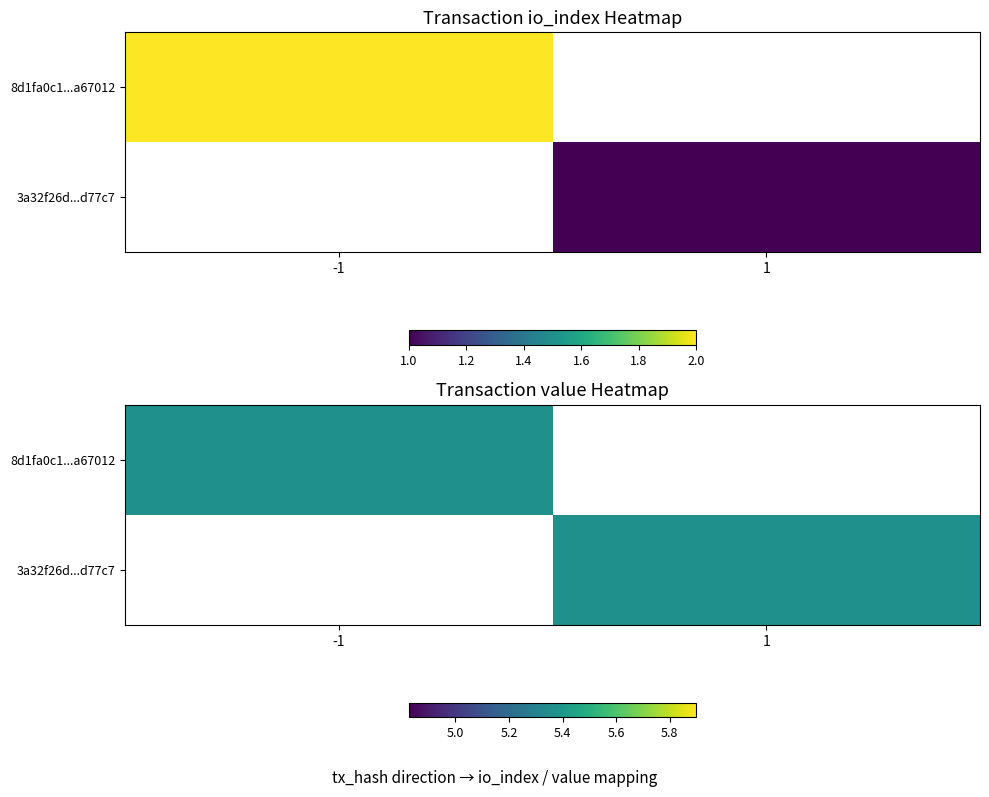

Between direction and io_index, which series saw the biggest shift?

8d1fa0c1dc8090fd8960460a61b1ca3ab067012